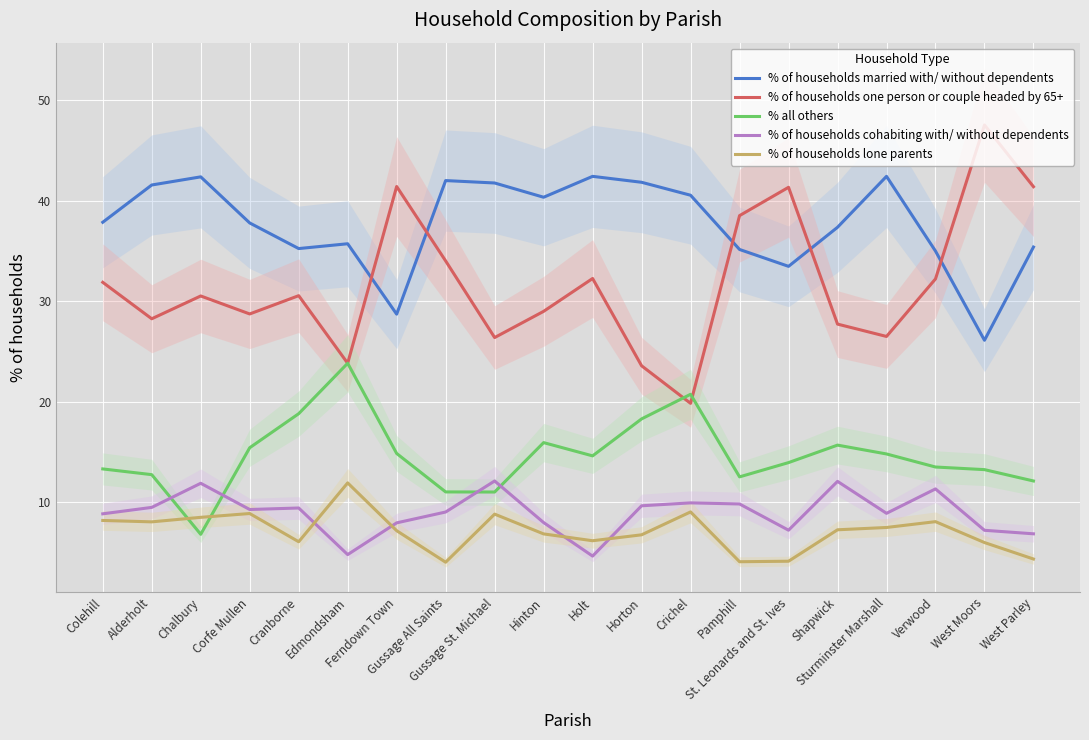

How many lines are shown in the chart?

5